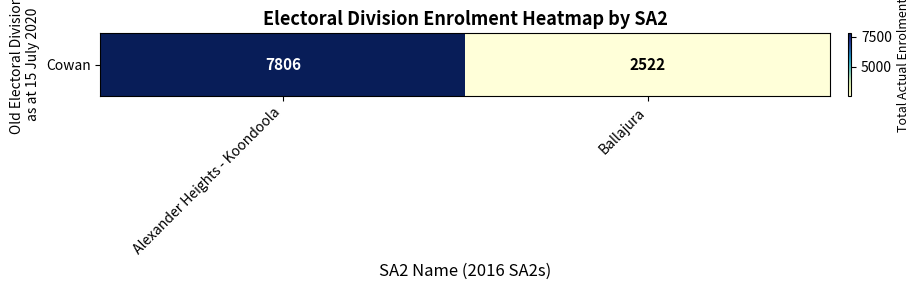

Reading left to right, what are all the values shown in this chart?

7806	2522